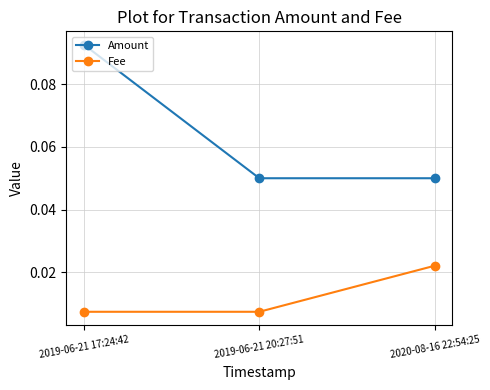

What is the label of the 2nd point from the right?

2019-06-21 20:27:51